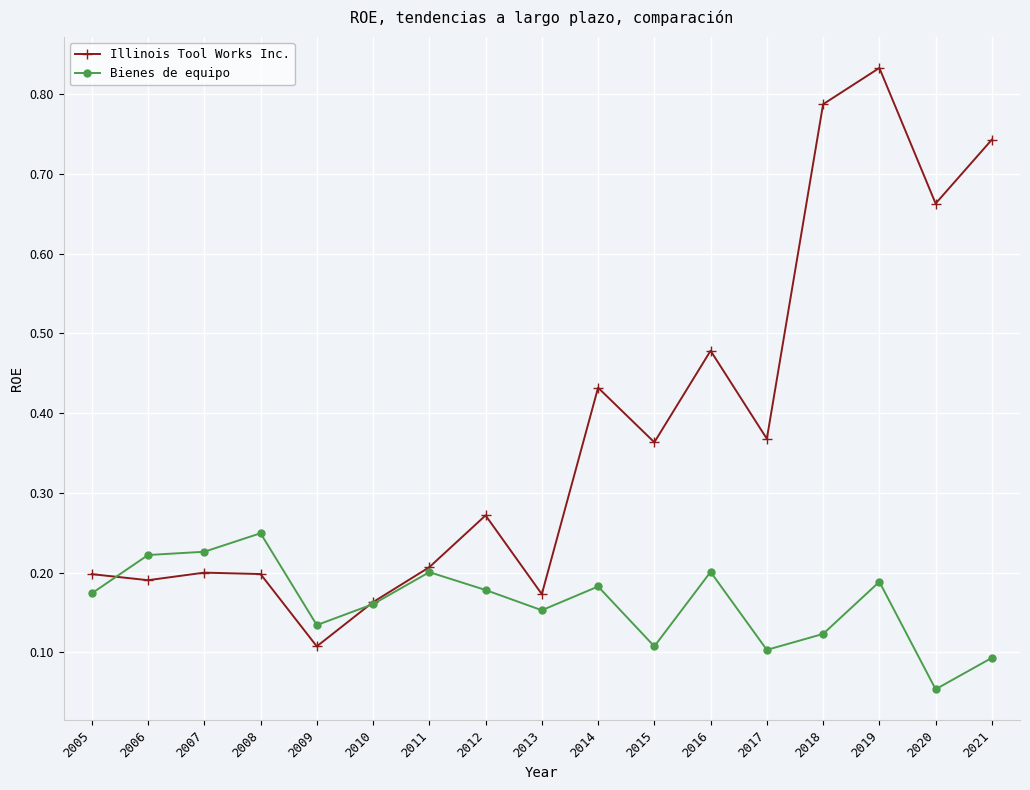

How many times do Bienes de equipo and Illinois Tool Works Inc. cross each other?

2